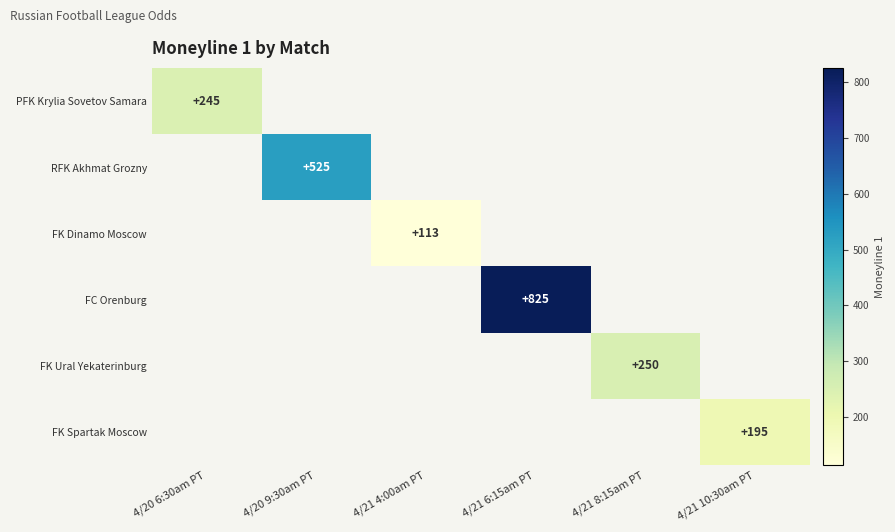

Between 4/21 8:15am PT and 4/21 10:30am PT, which is larger?

4/21 8:15am PT